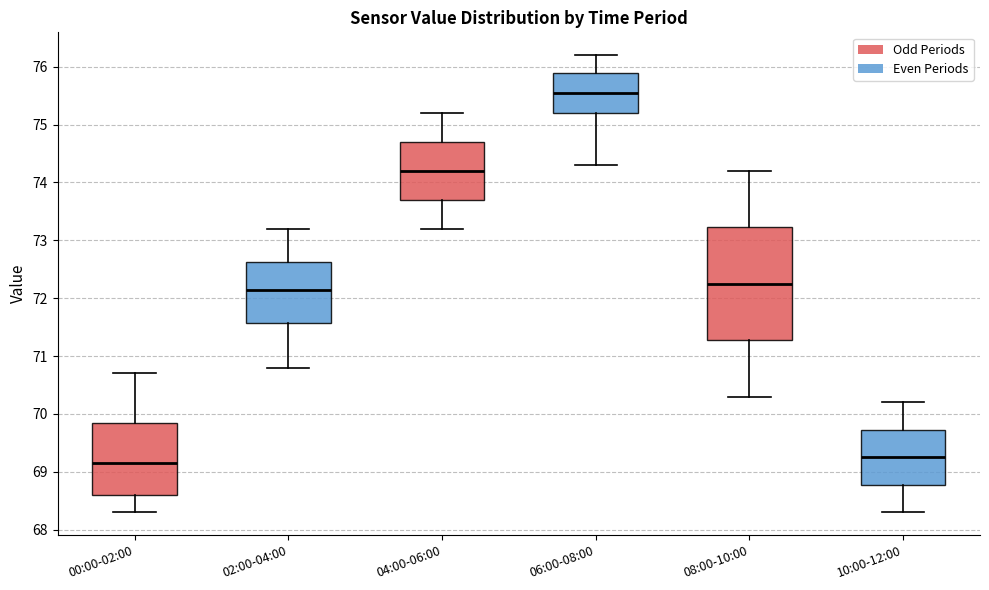

Where does the median line of the box for 04:00-06:00 sit on the y-axis? The values are not printed on the chart, so give them approximately, as read against the axis.

74.2